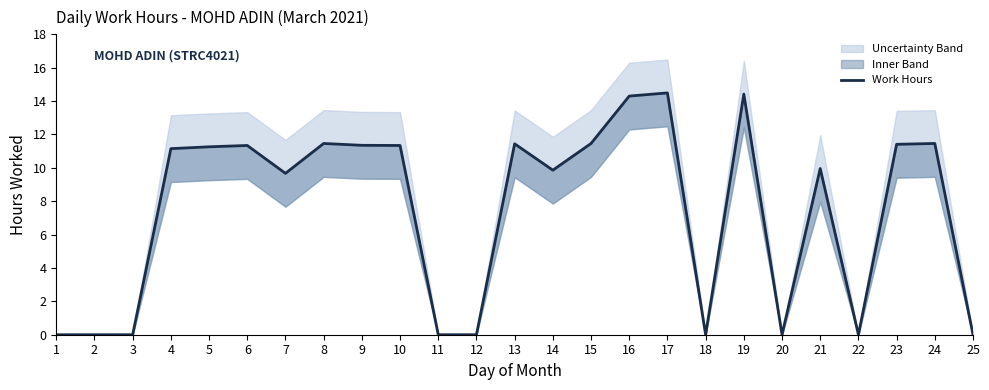

Rank the categories by value from highest to lowest.

17, 19, 16, 8, 15, 24, 13, 23, 9, 6, 10, 5, 4, 21, 14, 7, 1, 2, 3, 11, 12, 18, 20, 22, 25